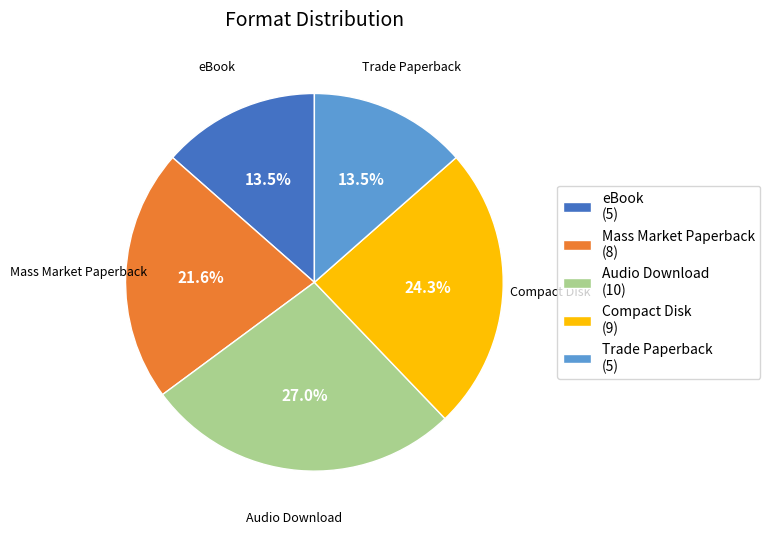

Between Audio Download (10) and Mass Market Paperback (8), which is larger?

Audio Download (10)